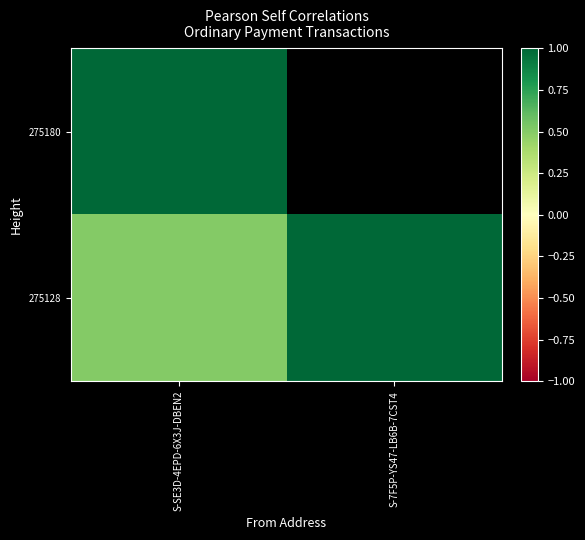

The value of 275180 at S-SE3D-4EPD-6X3J-DBEN2 is 0.5. True or false?

False